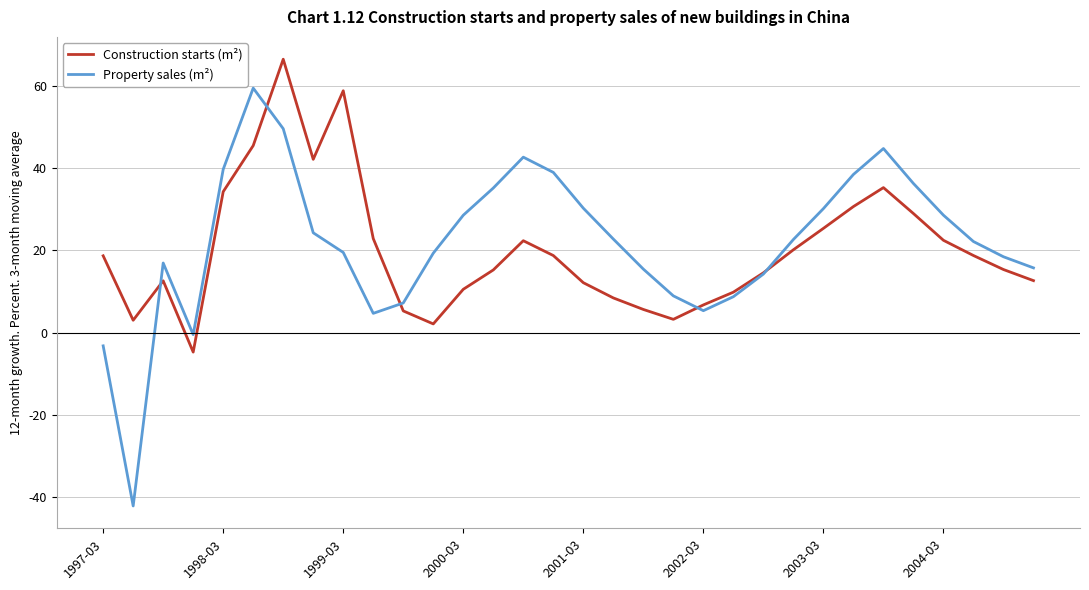

Which series has the largest range (max minus min)?

Property sales (m²)